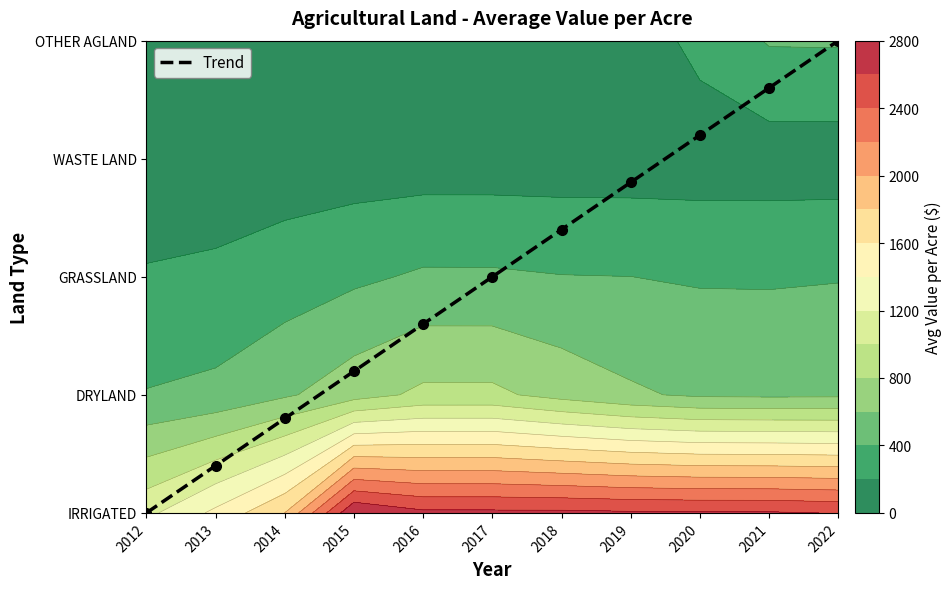

What is the change in value from 2018 to 2020?

+0.8